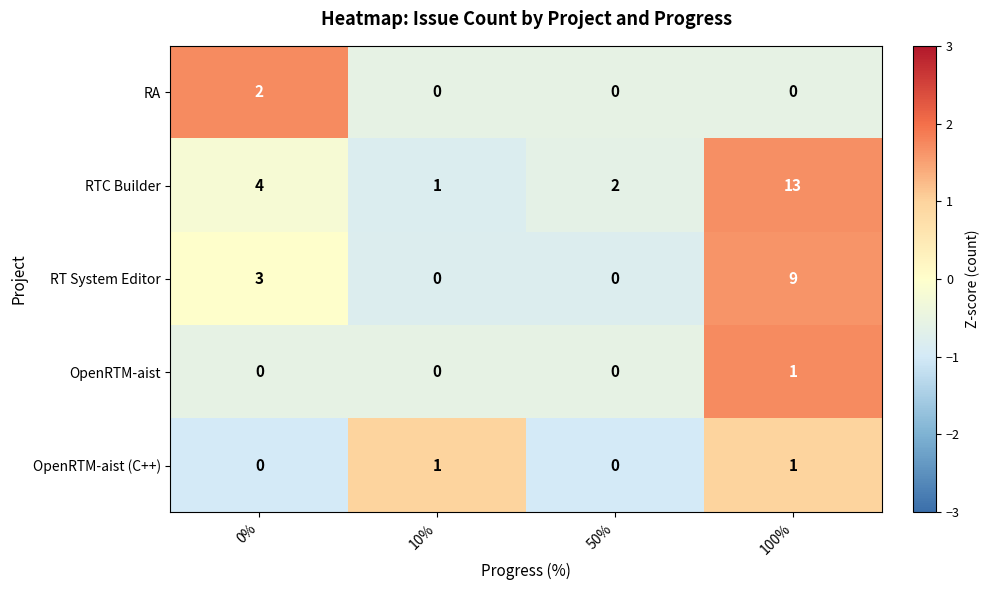

What is the difference between the second highest and second lowest values in the RT System Editor series?

3